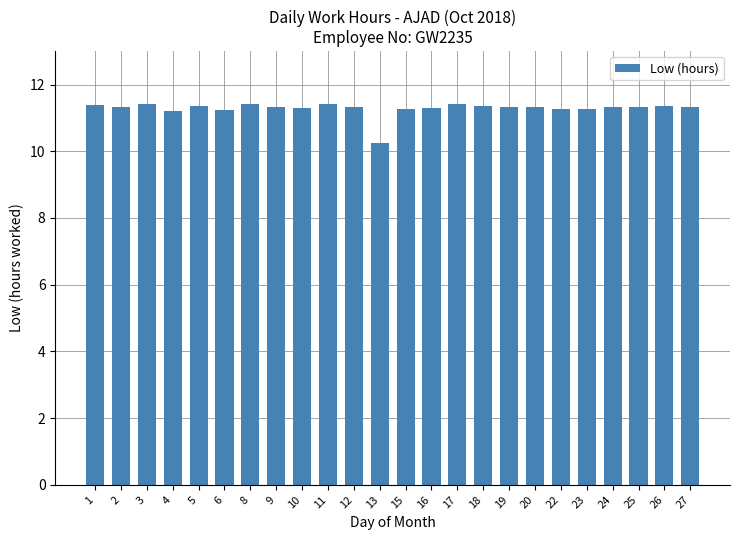

Count the values in the range 11 to 12.

23